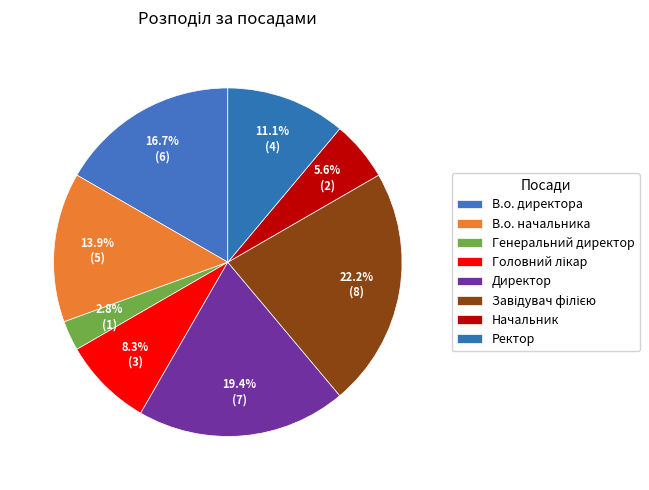

True or false: Генеральний директор accounts for 12% of the total.

False